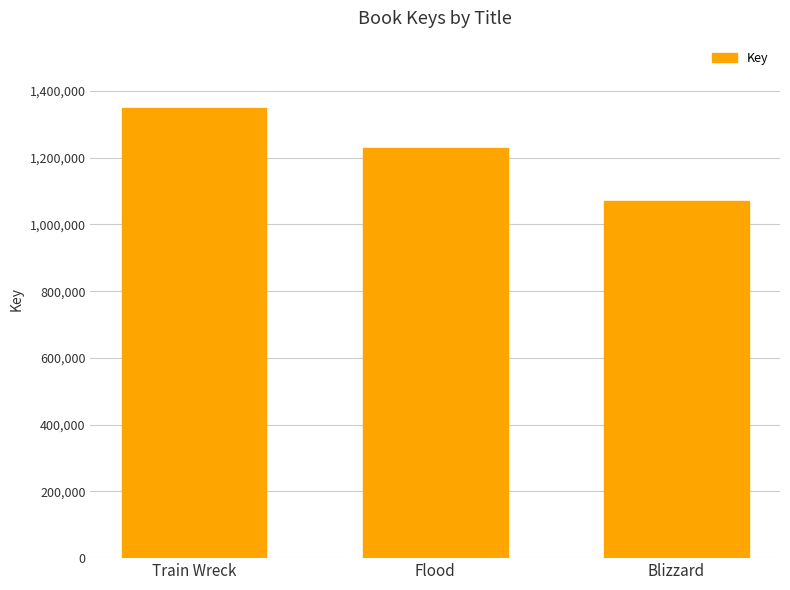

What value does the data have at Flood?

1228716